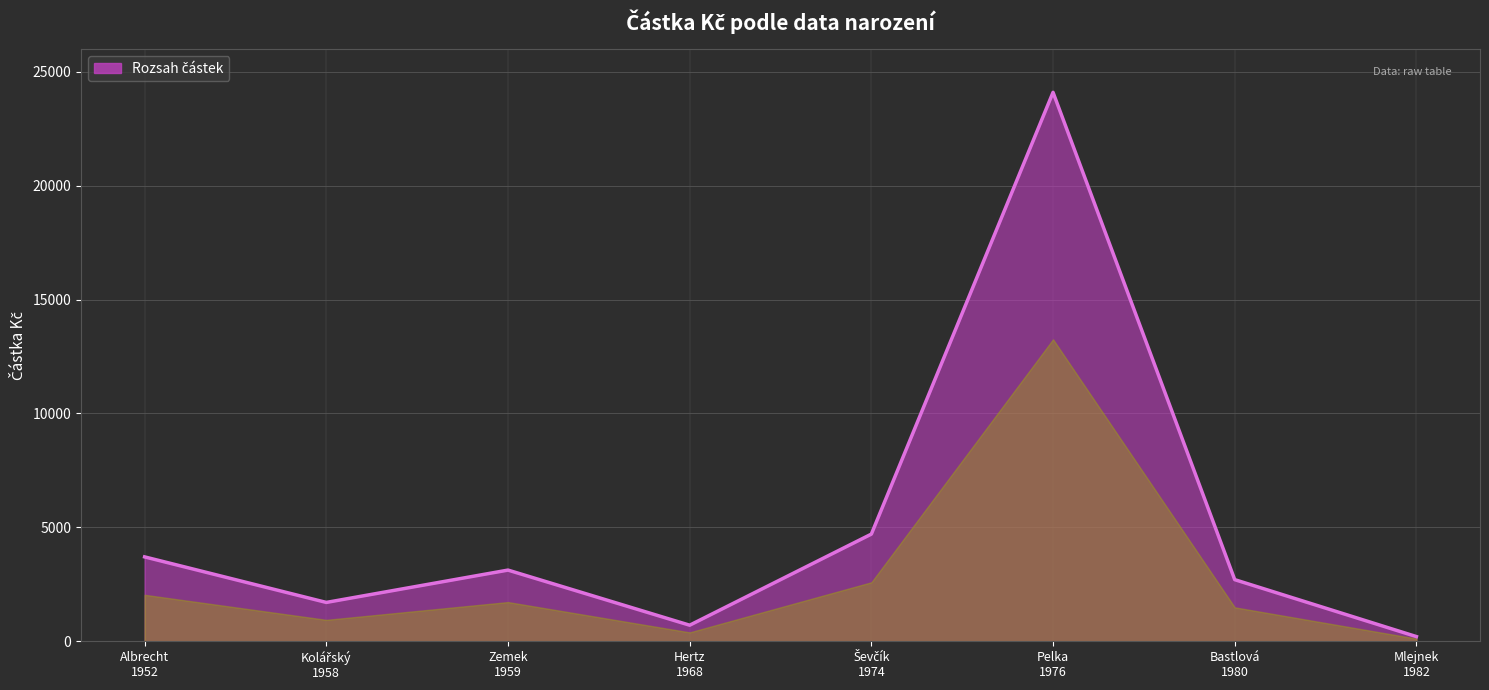

How many interior local valleys (lower than both neighbors) does the data have?

2